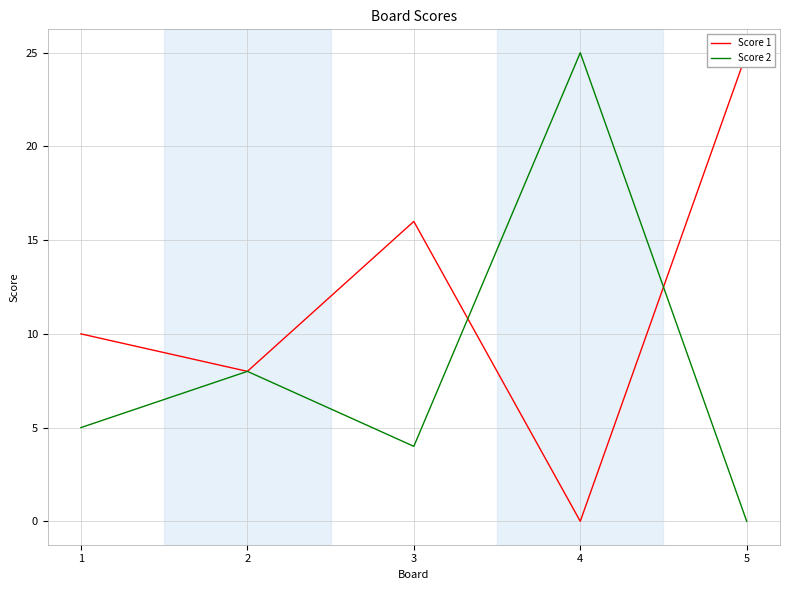

Rank the categories by Score 1 value from lowest to highest.

4, 2, 1, 3, 5